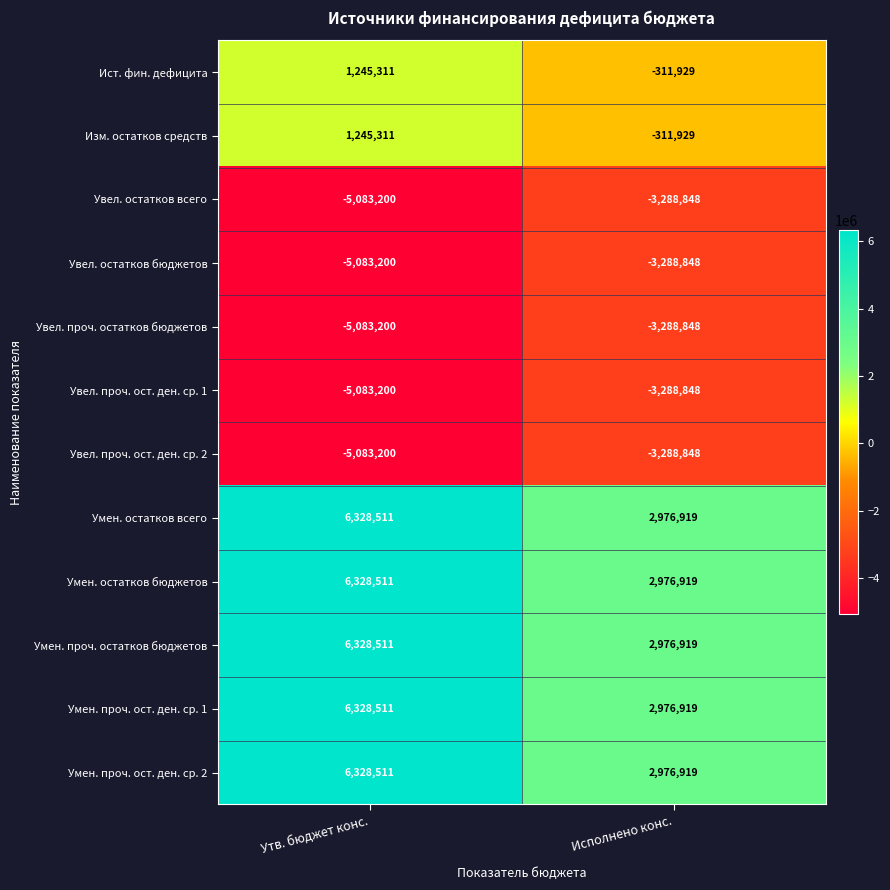

What is the difference between the highest and lowest values at Исполнено конс.?

6265767